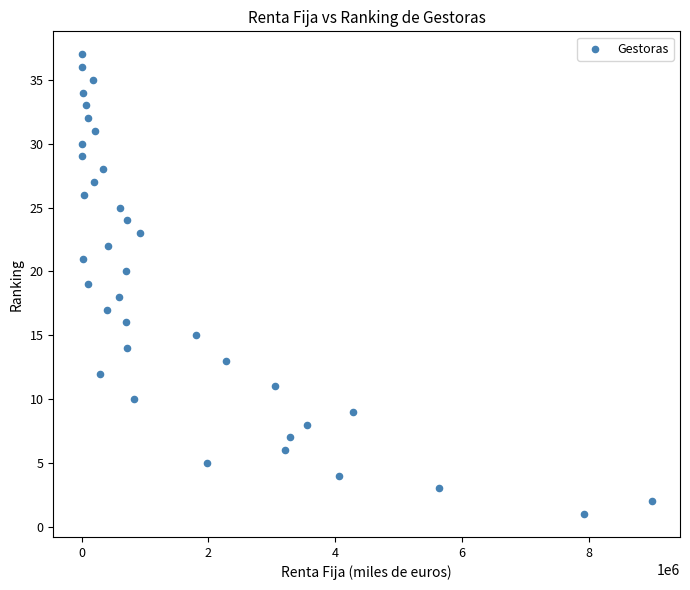

What is the range of X values (max minus min)?

8993147